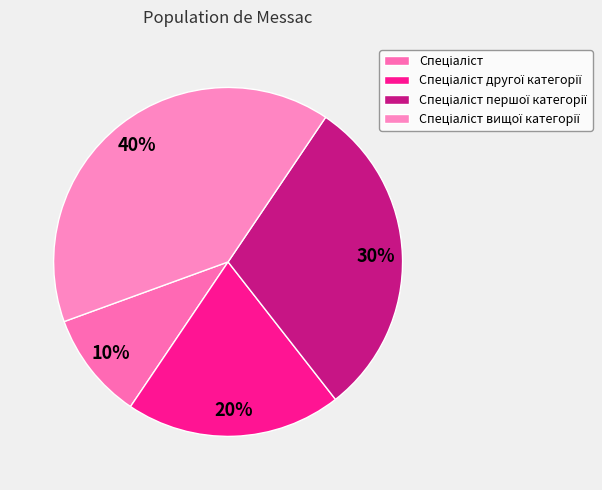

What is the smallest slice in the pie chart?

Спеціаліст